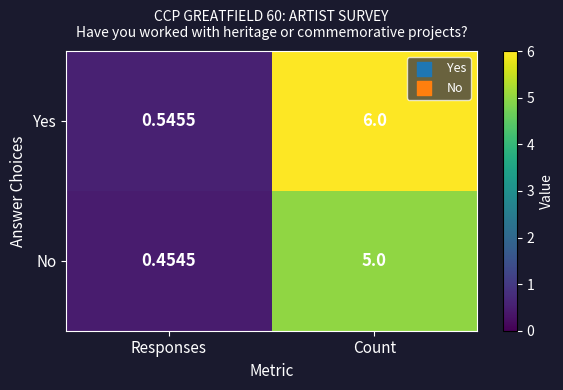

List the series in order of their overall mean, lowest first.

No, Yes